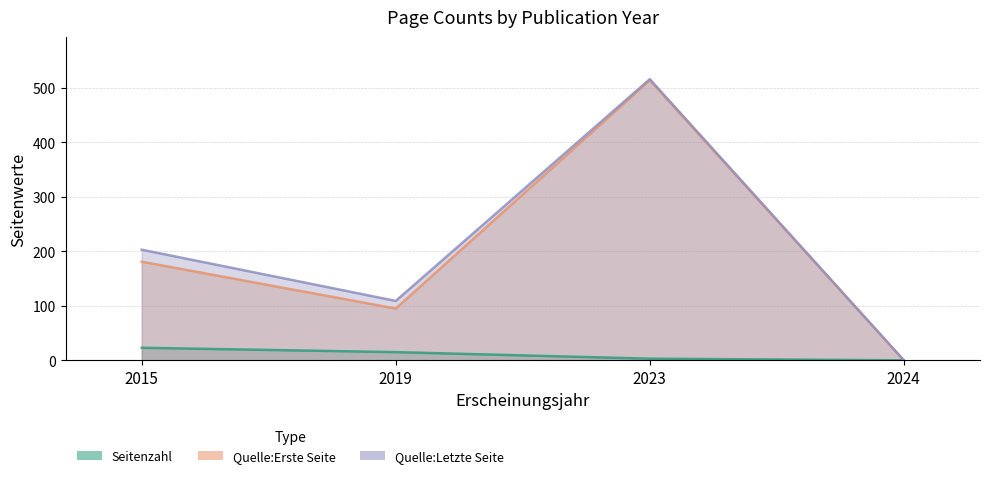

In Quelle:Erste Seite, how many points are higher than both neighbors (excluding endpoints)?

1